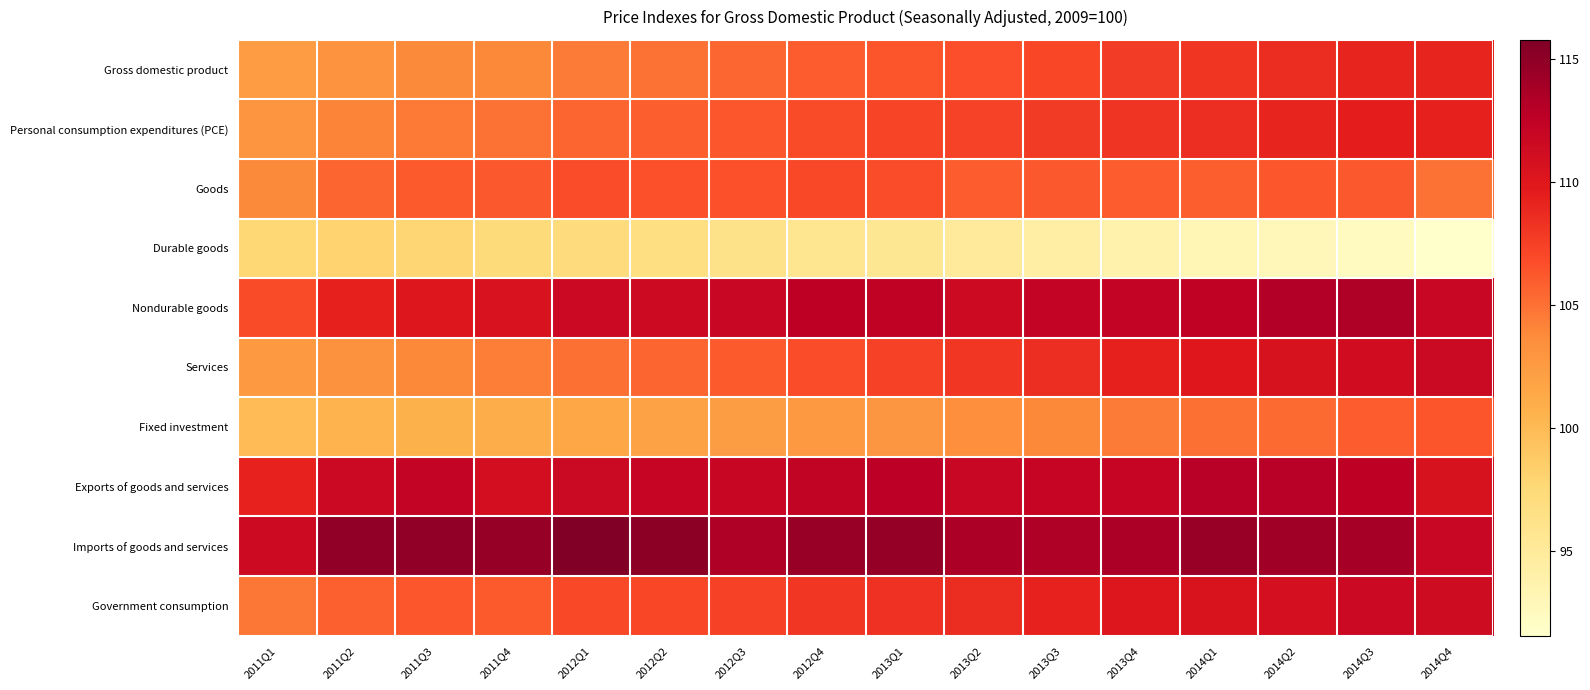

Which series has the largest total across all categories?

Imports of goods and services